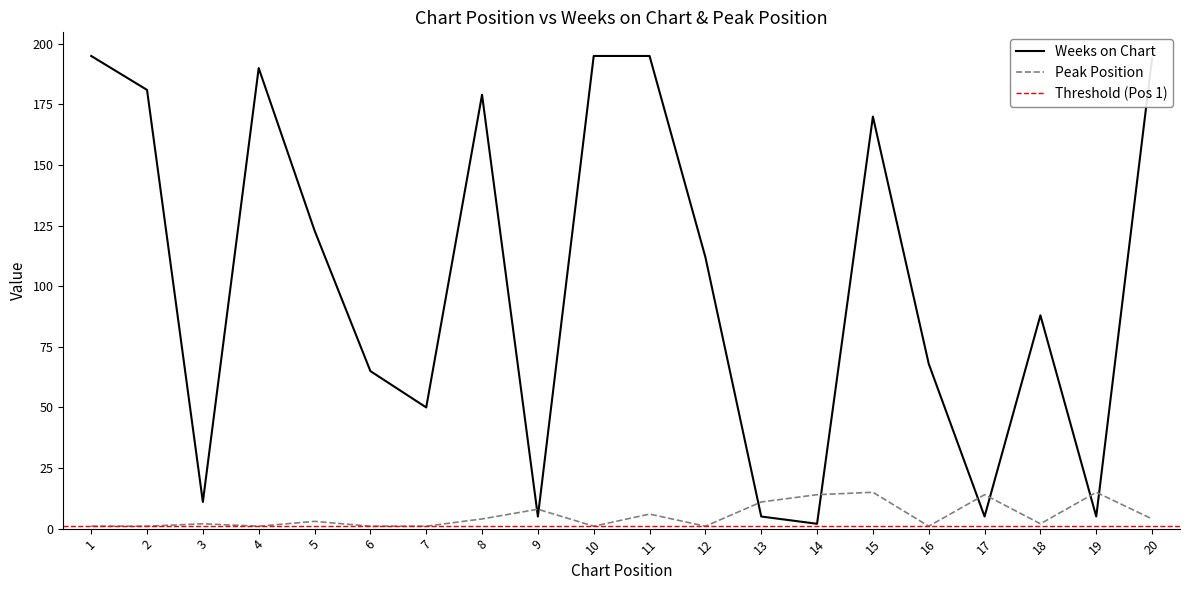

Reading left to right, list all the values displayed in this chart.

Weeks on Chart: 195	181	11	190	123	65	50	179	5	195	195	112	5	2	170	68	5	88	5	194
Peak Position: 1	1	2	1	3	1	1	4	8	1	6	1	11	14	15	1	14	2	15	4